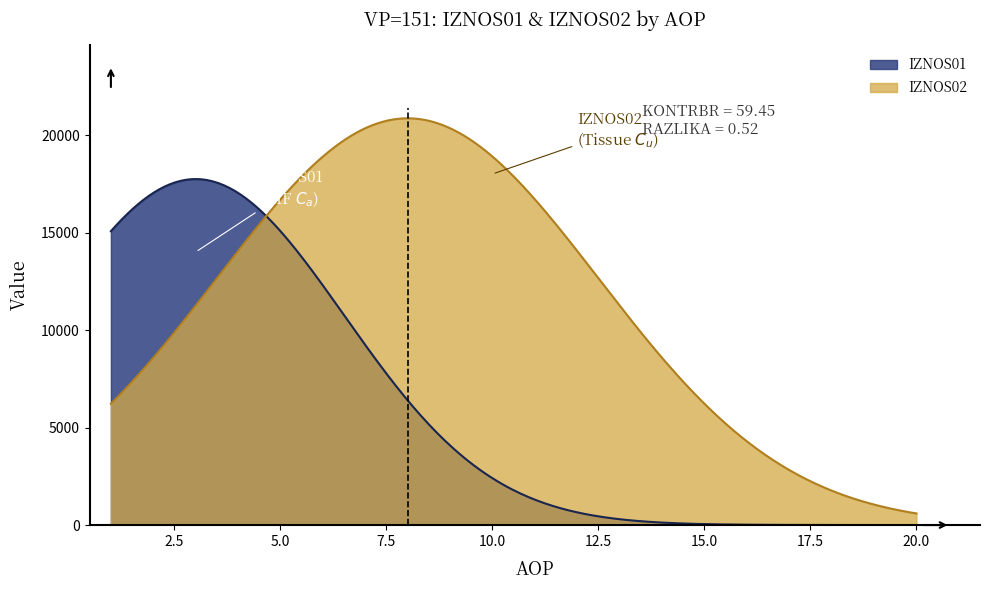

What is the lowest value of the AOP series?

1.0